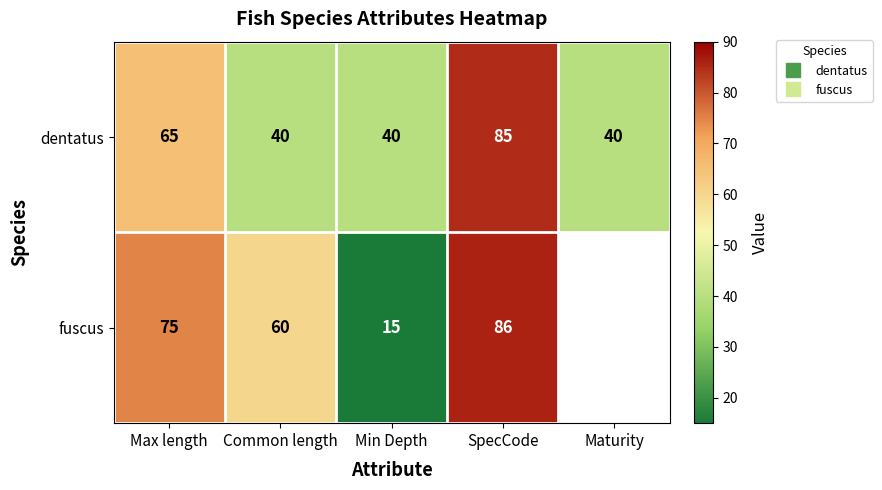

True or false: dentatus has a value of 40.0 at Common length.

True